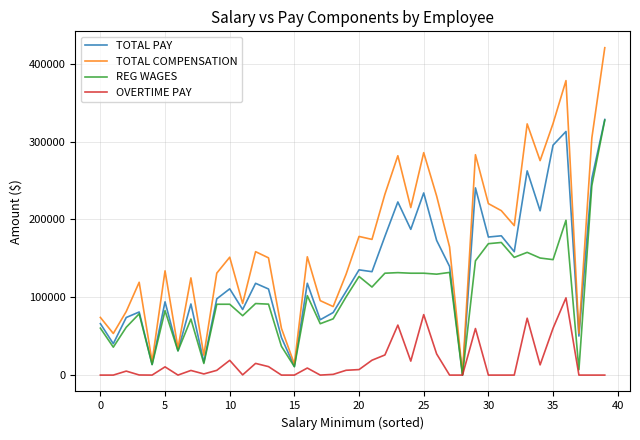

What is the highest value of the TOTAL PAY series?

328351